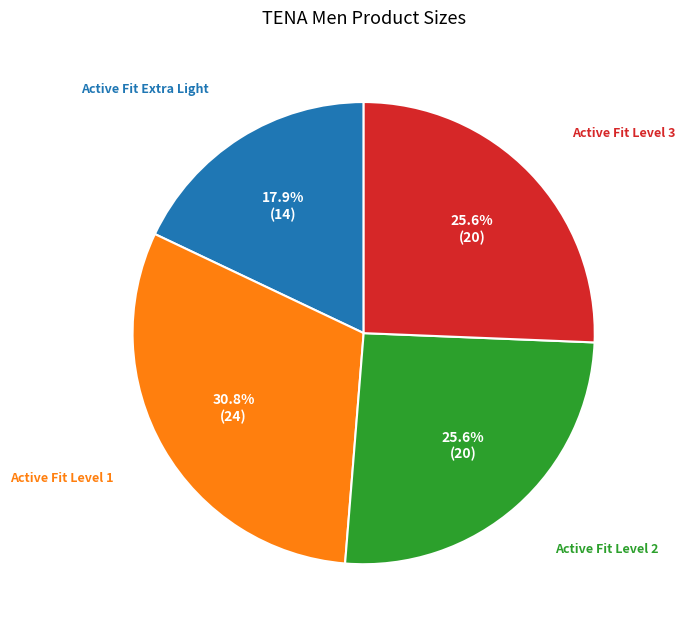

Does any single category account for the majority?

No